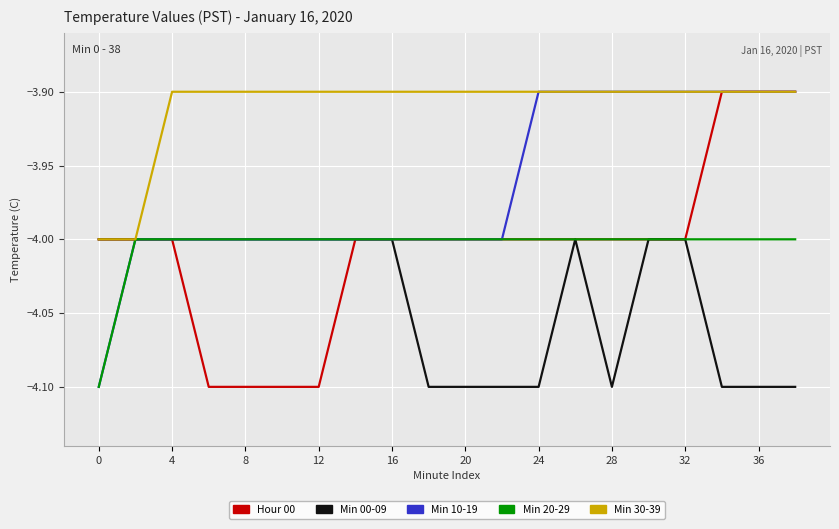

What is the maximum value for Min 20-29?

-4.0